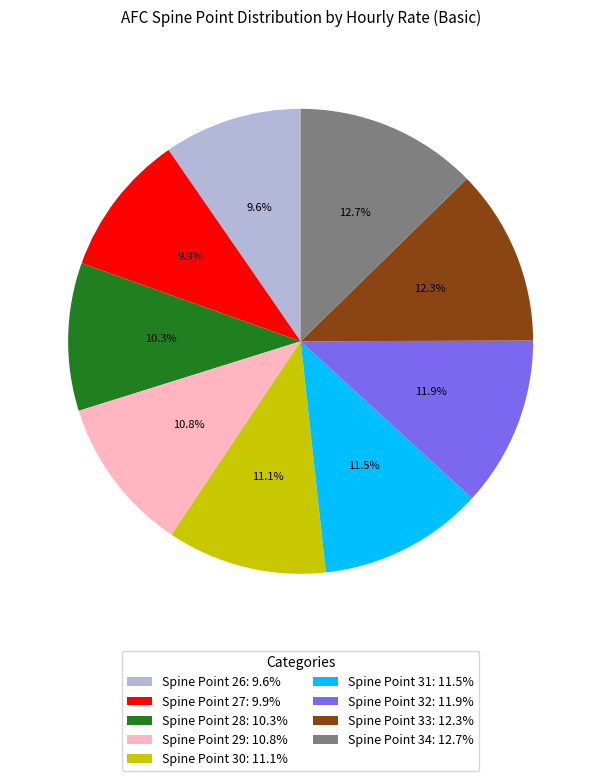

How many segments does this pie chart have?

9